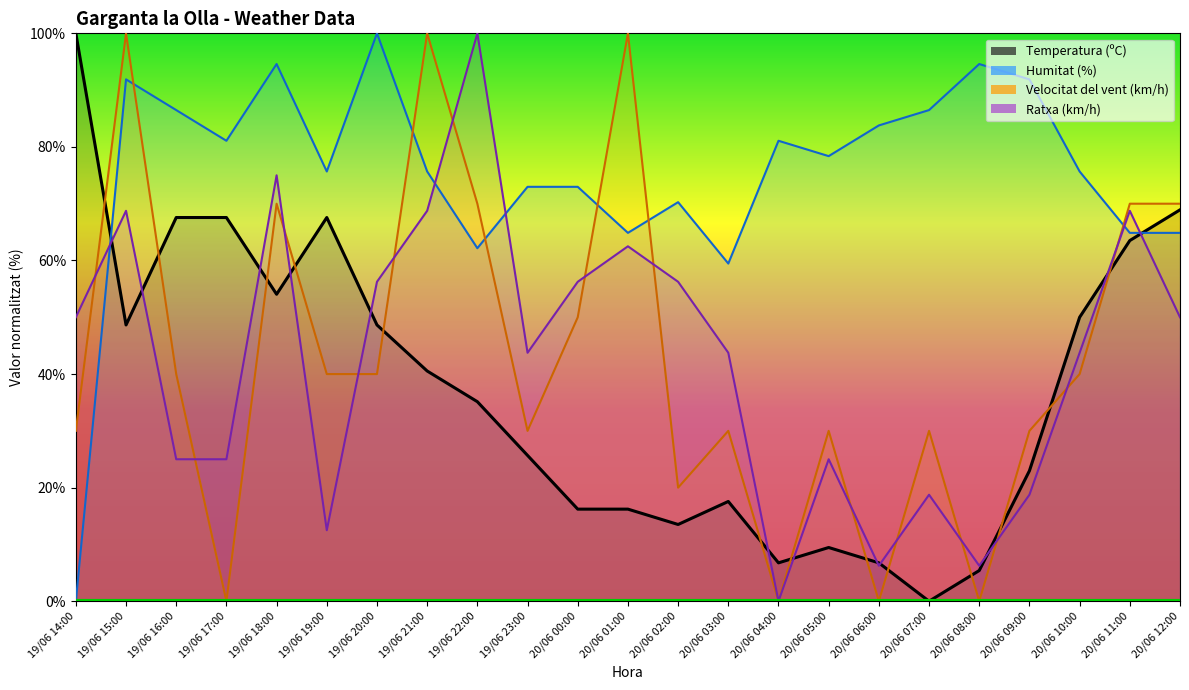

What are all the series names shown in the legend?

Temperatura (ºC), Humitat (%), Velocitat del vent (km/h), Ratxa (km/h)